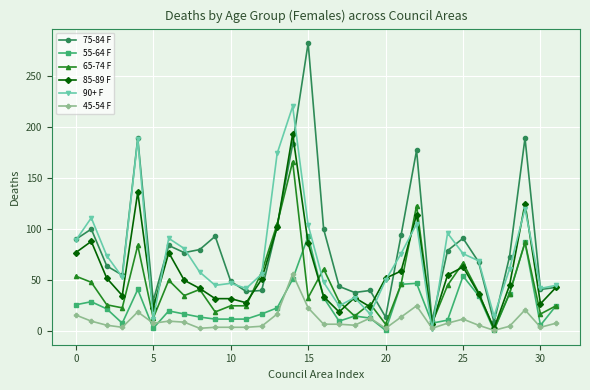

What is the greatest value displayed?

282